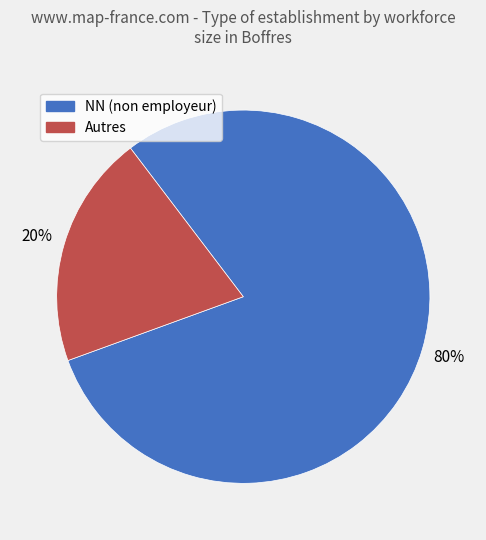

To the nearest percent, what is the difference between the largest and smallest slice percentages?

60%